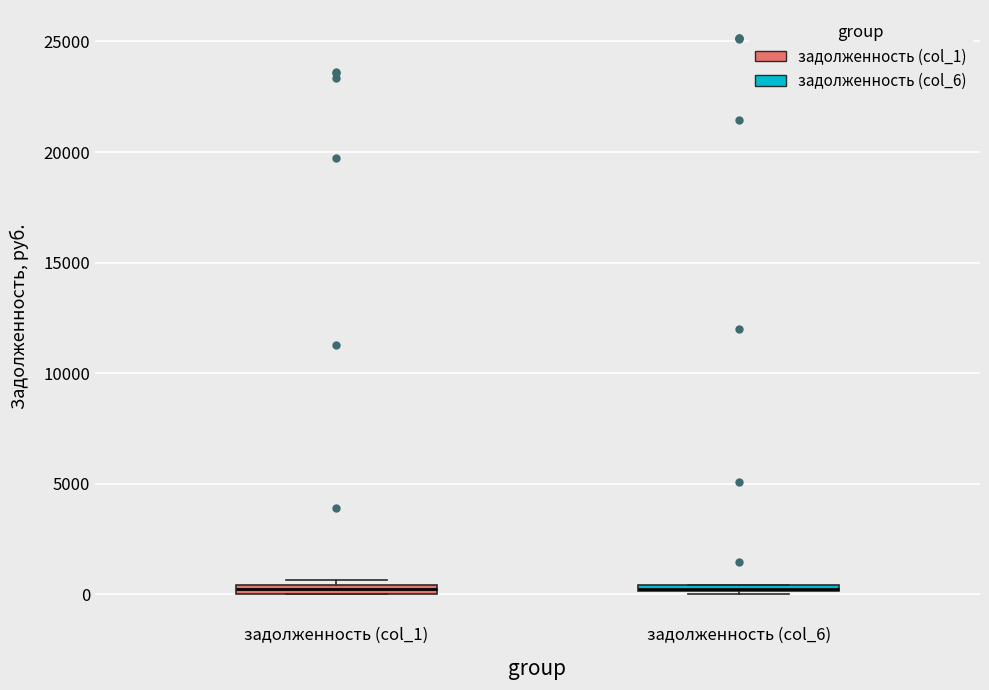

Where is the lower edge of the box for задолженность (col_1) on the y-axis? The values are not printed on the chart, so give them approximately, as read against the axis.

0